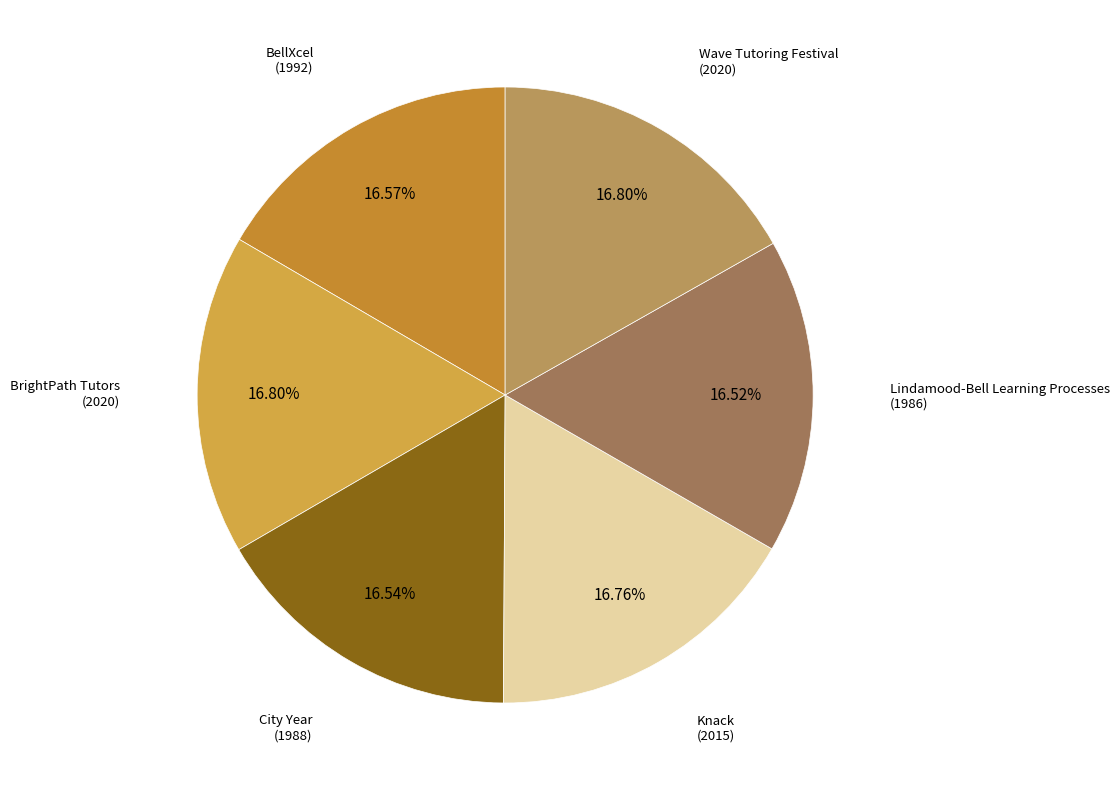

To the nearest percent, what is the combined percentage of Wave Tutoring Festival and BellXcel?

33%